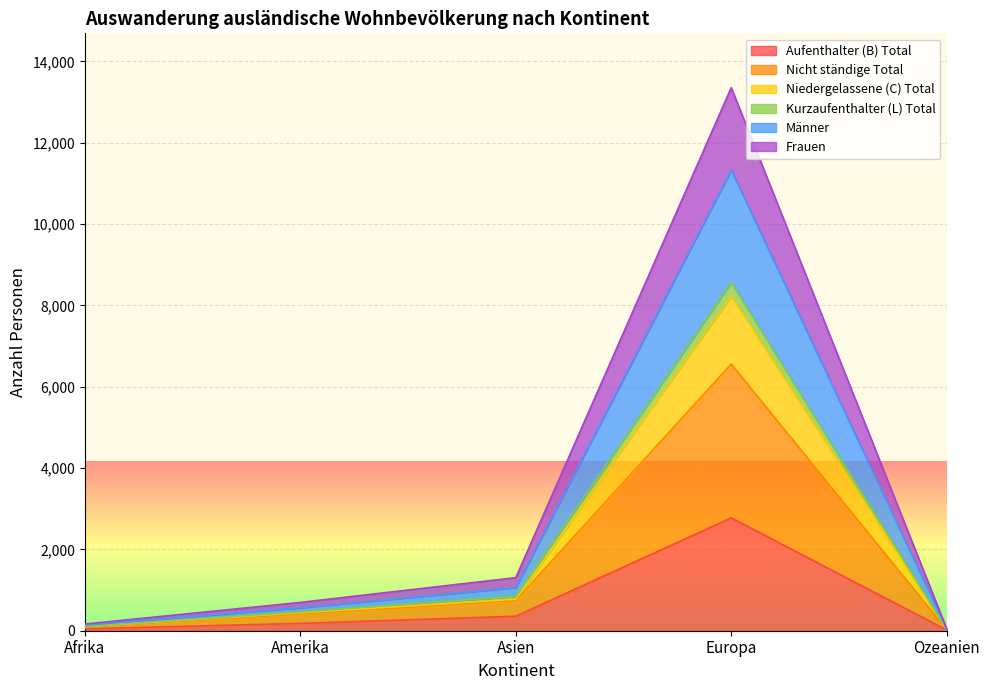

True or false: Kurzaufenthalter (L) Total and Nicht ständige Total intersect in this chart.

False